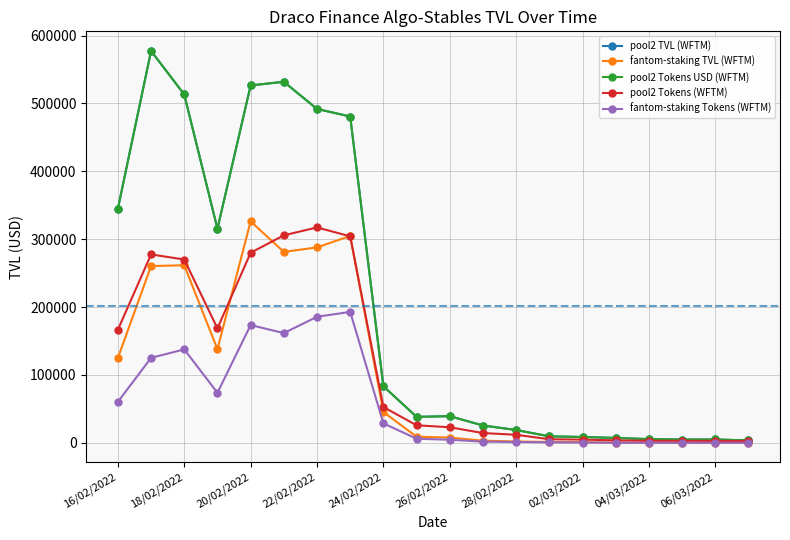

What is the sum of all fantom-staking Tokens (WFTM) values?

1155510.3